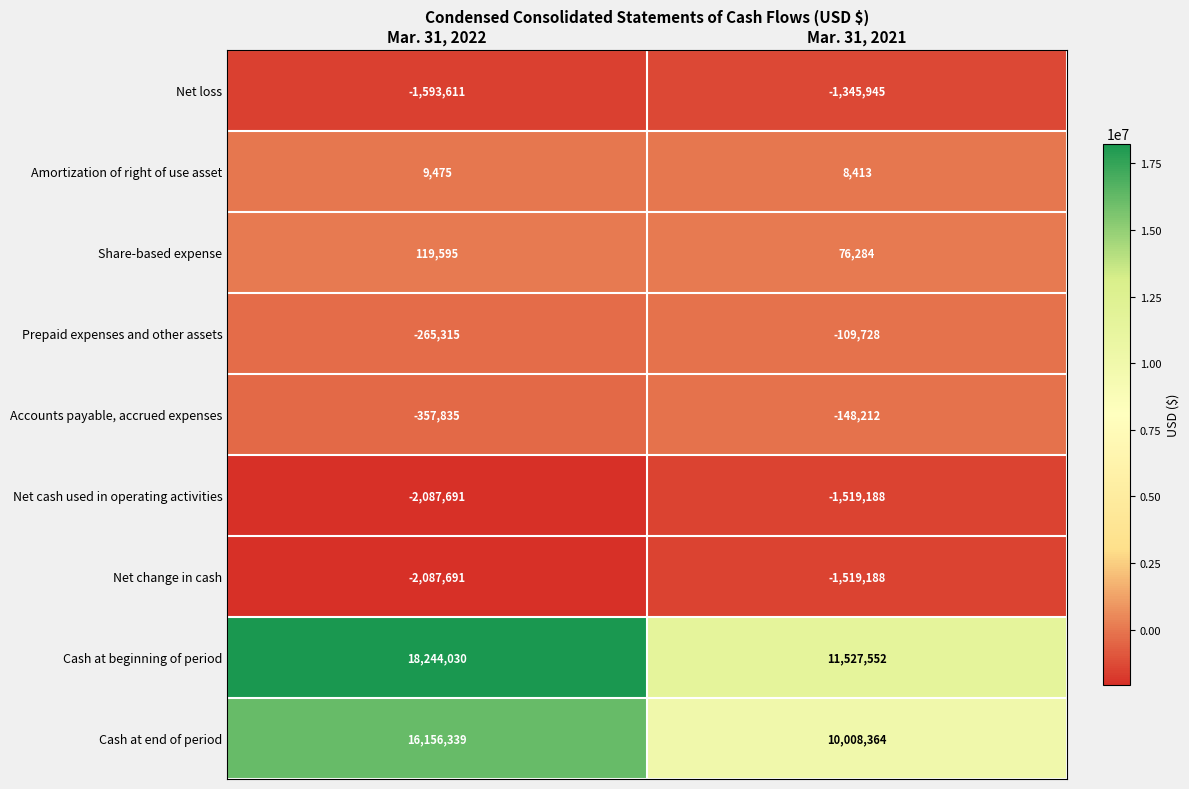

Reading left to right, extract all data points from this chart.

Net loss: -1593611	-1345945
Amortization of right of use asset: 9475	8413
Share-based expense: 119595	76284
Prepaid expenses and other assets: -265315	-109728
Accounts payable, accrued expenses: -357835	-148212
Net cash used in operating activities: -2087691	-1519188
Net change in cash: -2087691	-1519188
Cash at beginning of period: 18244030	11527552
Cash at end of period: 16156339	10008364